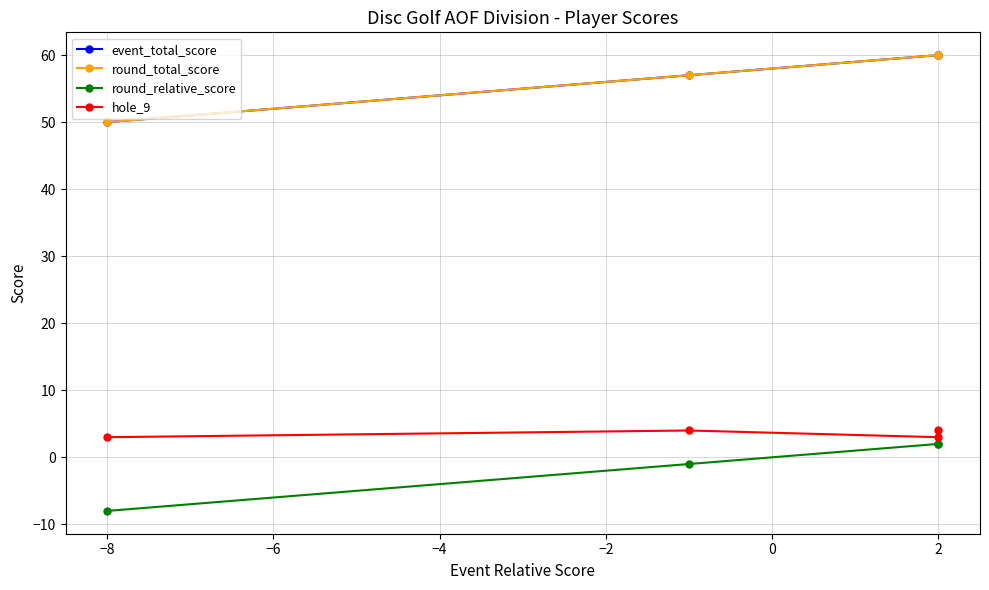

True or false: round_total_score and round_relative_score cross at least once.

False